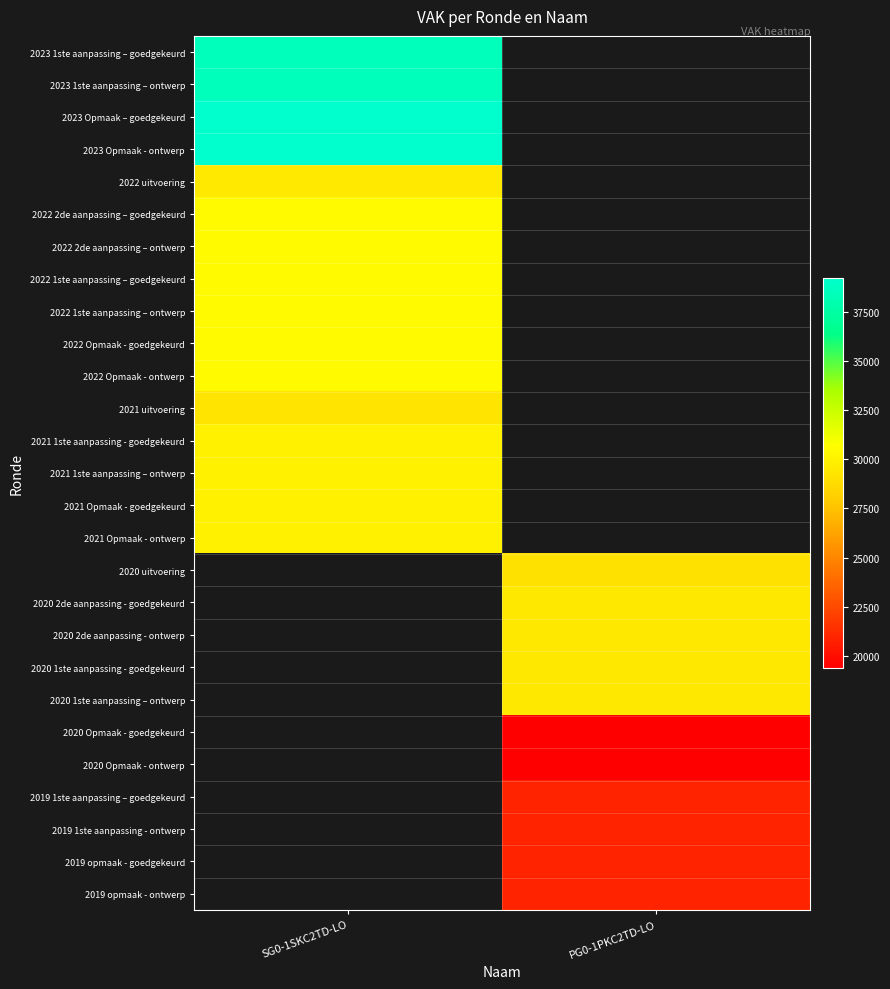

What is the difference between the highest and lowest values at SG0-1SKC2TD-LO?

9936.0